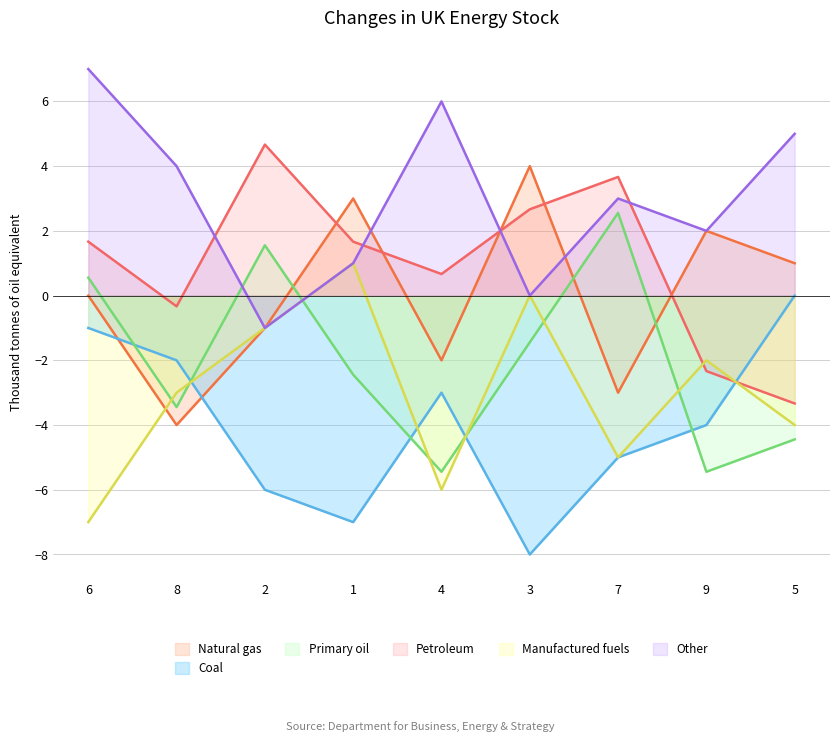

What position from the right is 9?

2